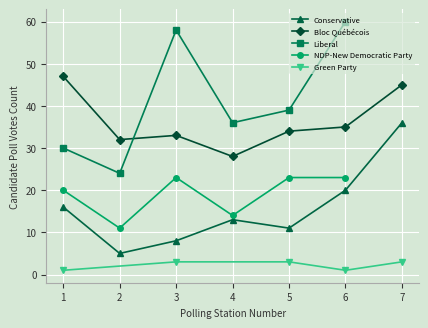

True or false: NDP-New Democratic Party has a value of -10 at 7.

False